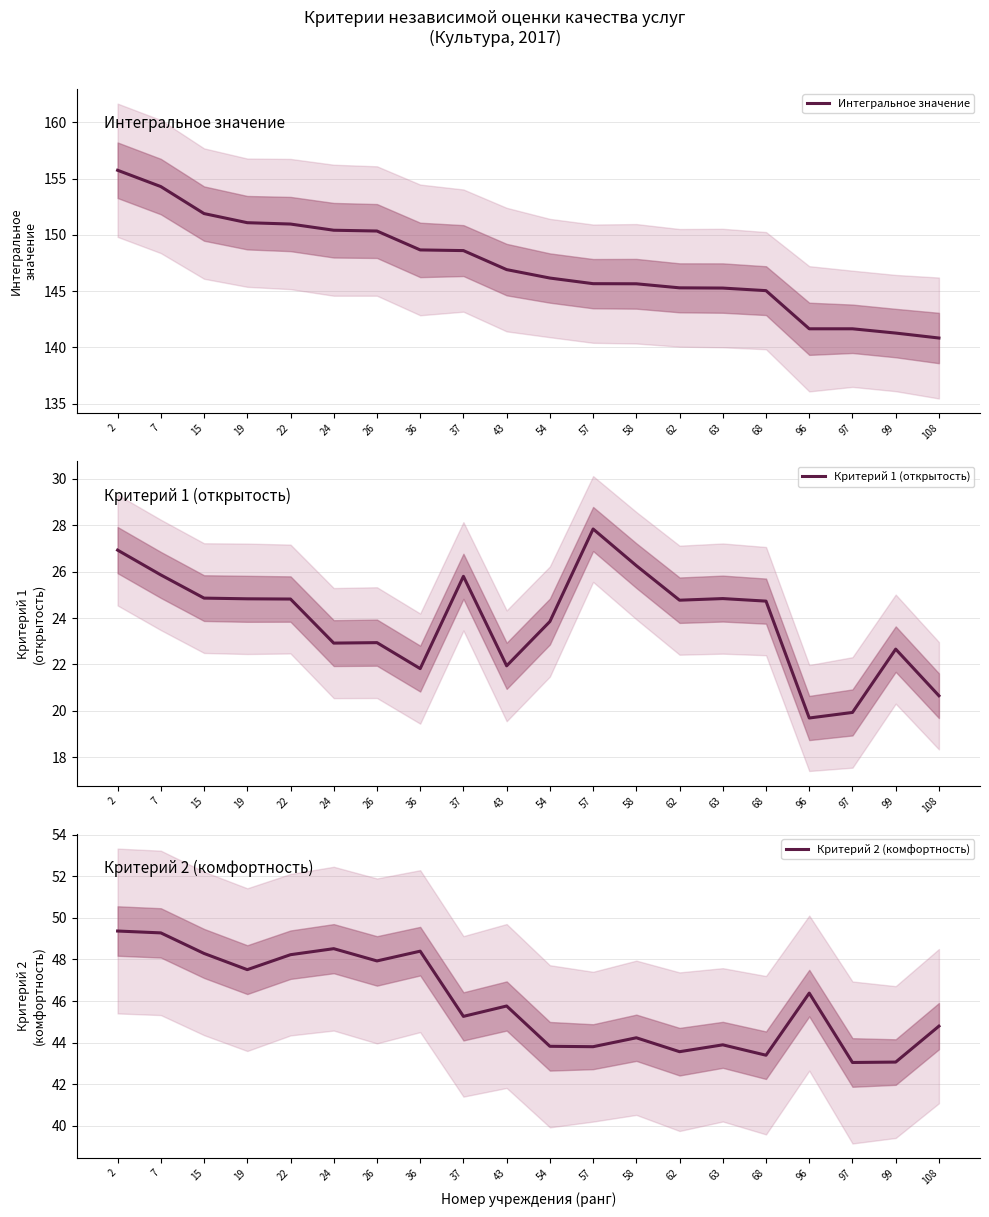

Is it true that Интегральное значение equals 145.7 at 57?

True